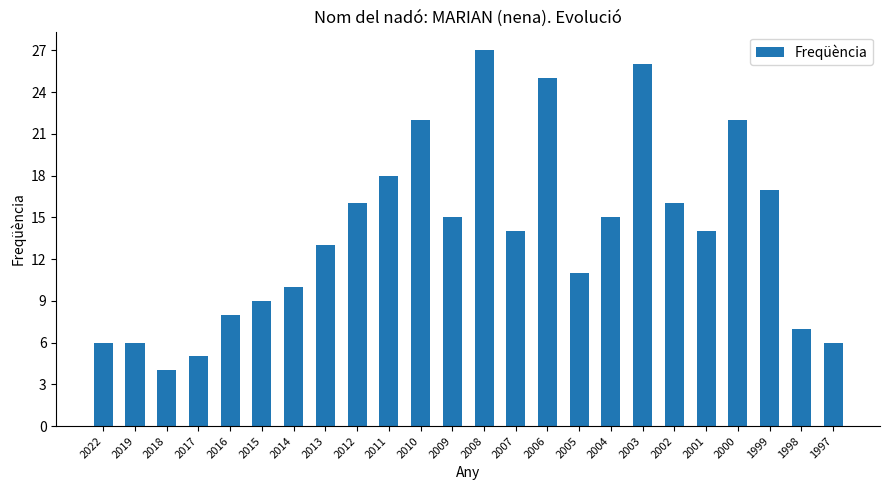

Reading left to right, list all the values displayed in this chart.

2022=6	2019=6	2018=4	2017=5	2016=8	2015=9	2014=10	2013=13	2012=16	2011=18	2010=22	2009=15	2008=27	2007=14	2006=25	2005=11	2004=15	2003=26	2002=16	2001=14	2000=22	1999=17	1998=7	1997=6